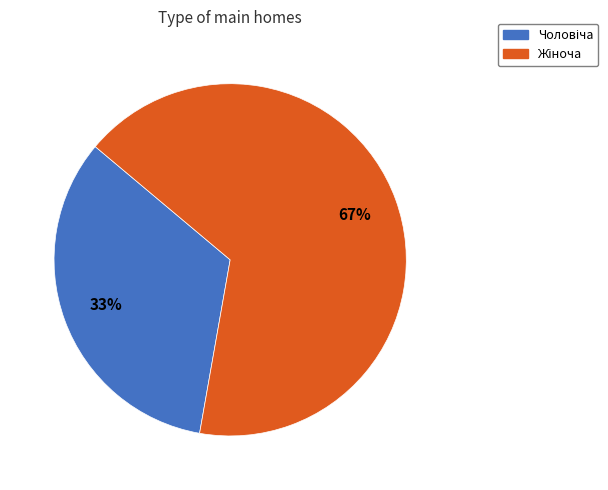

Is there any slice that represents more than half of the pie?

Yes